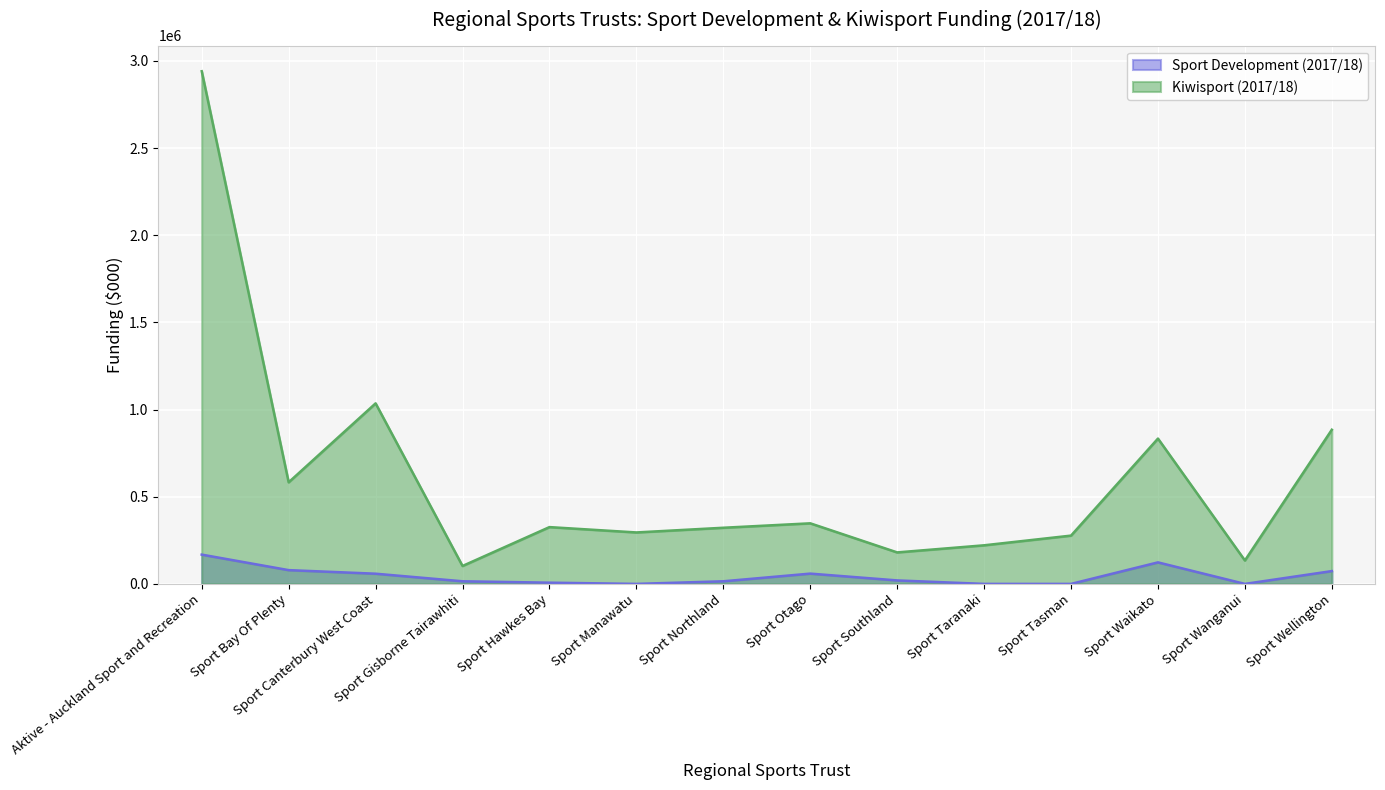

Count the number of data series in this chart.

2